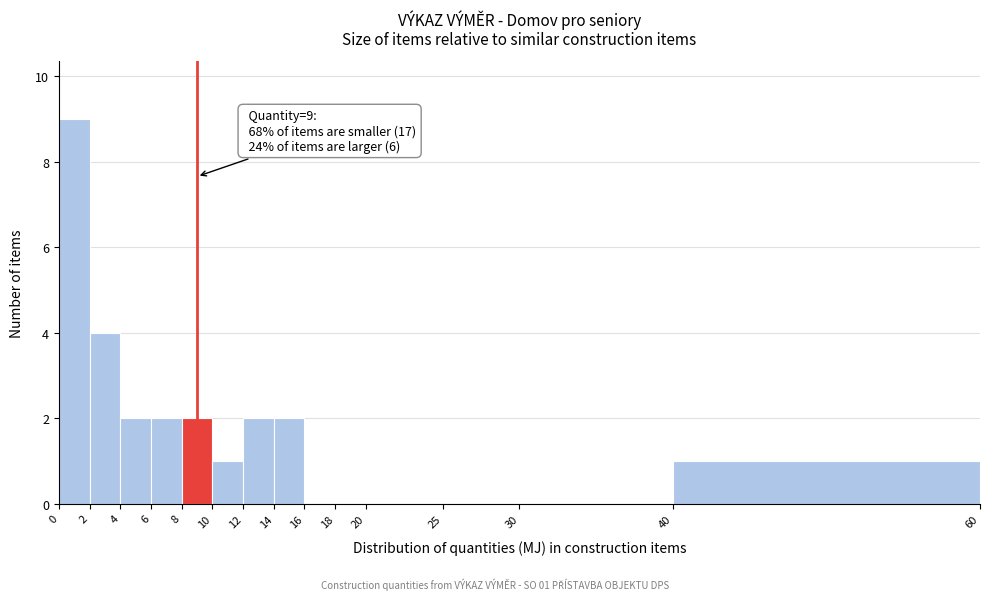

Over which range of the x-axis is the bar tallest?

0 to 2